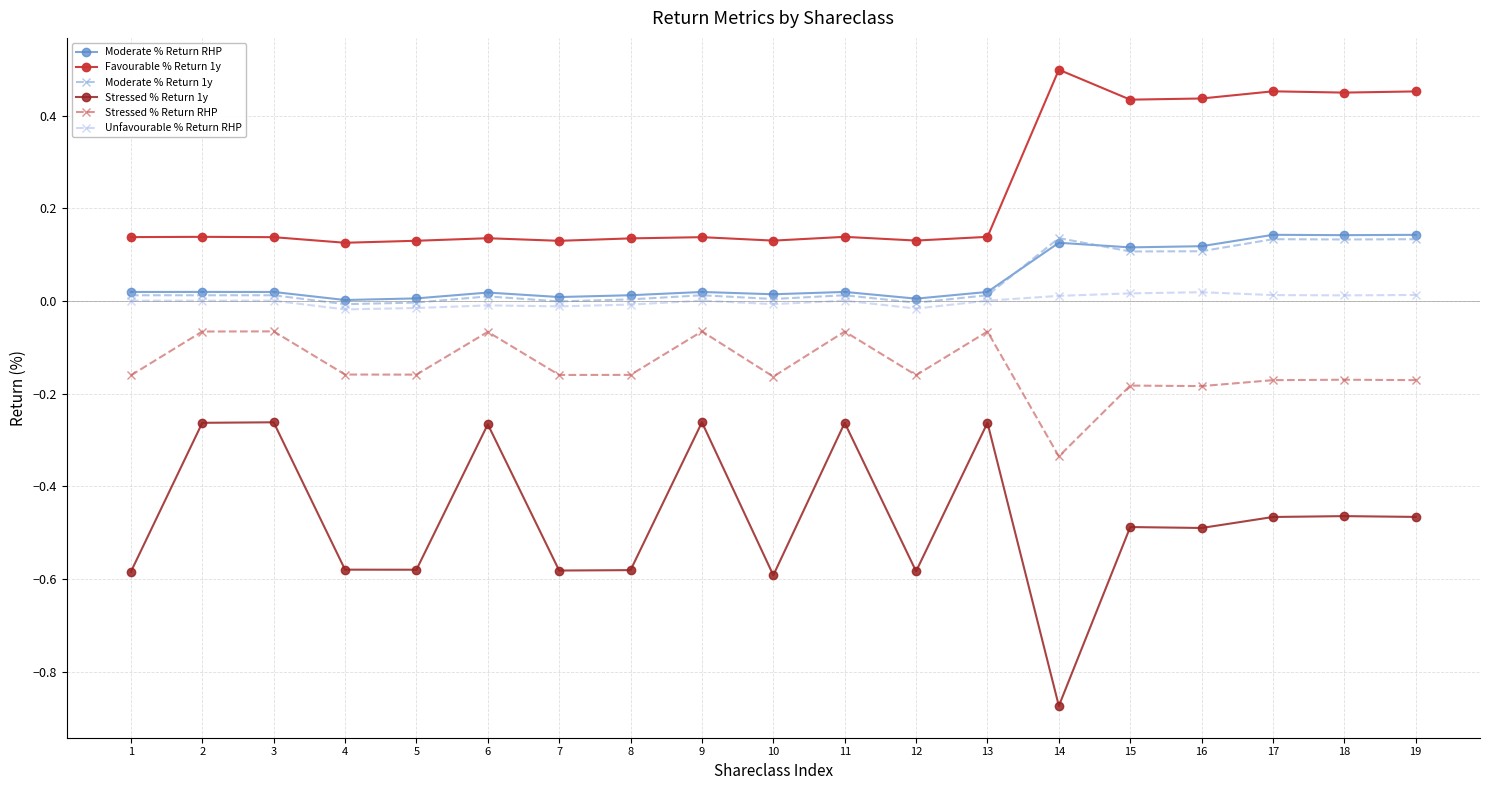

True or false: Moderate % Return RHP and Favourable % Return 1y cross at least once.

False